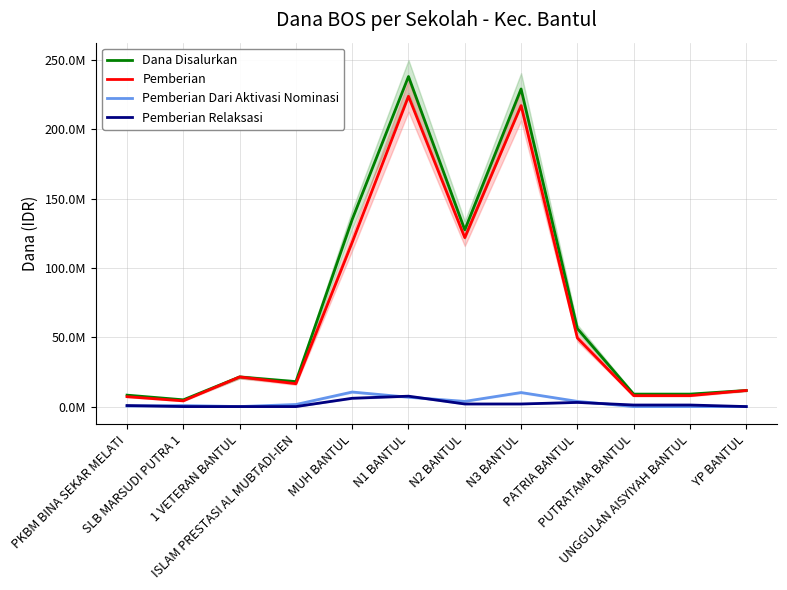

At which label does Pemberian reach its peak?

N1 BANTUL